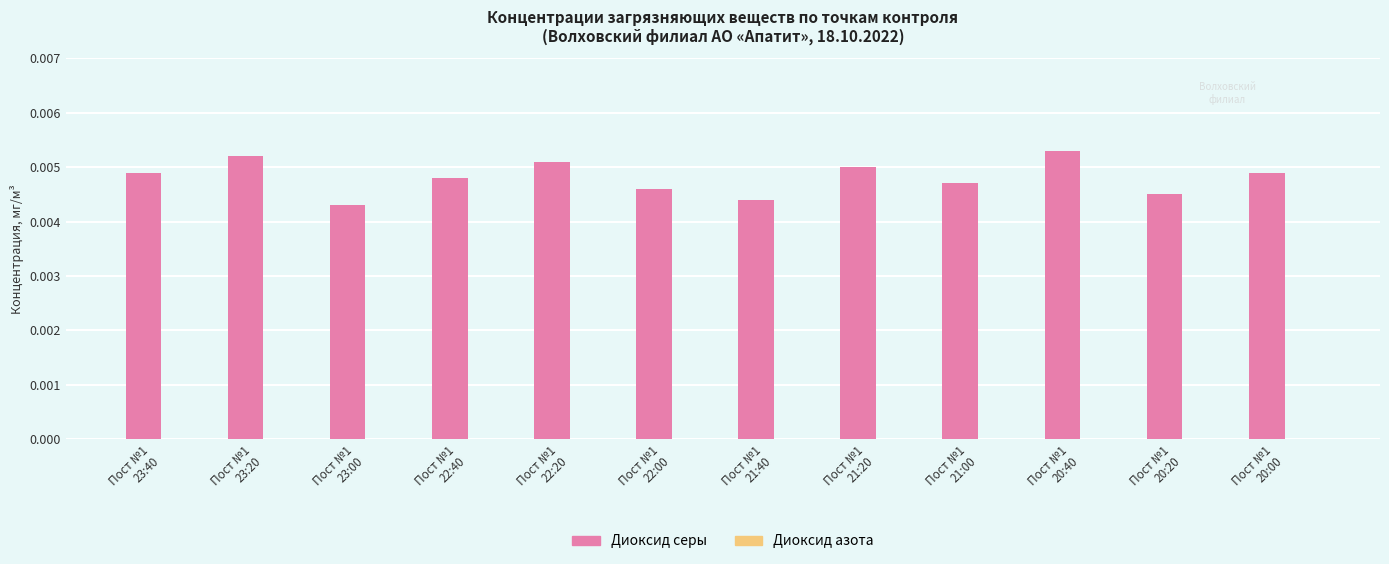

Count the values in the range 0 to 1.

12